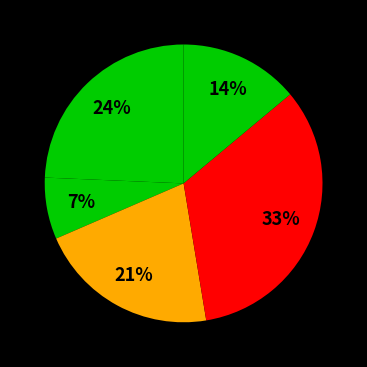

How many segments does this pie chart have?

5